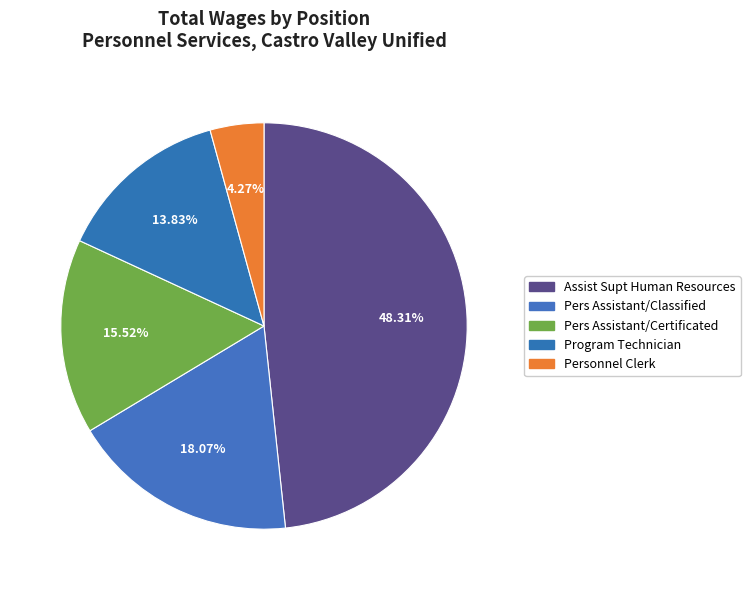

To the nearest percent, what is the average slice percentage?

20%